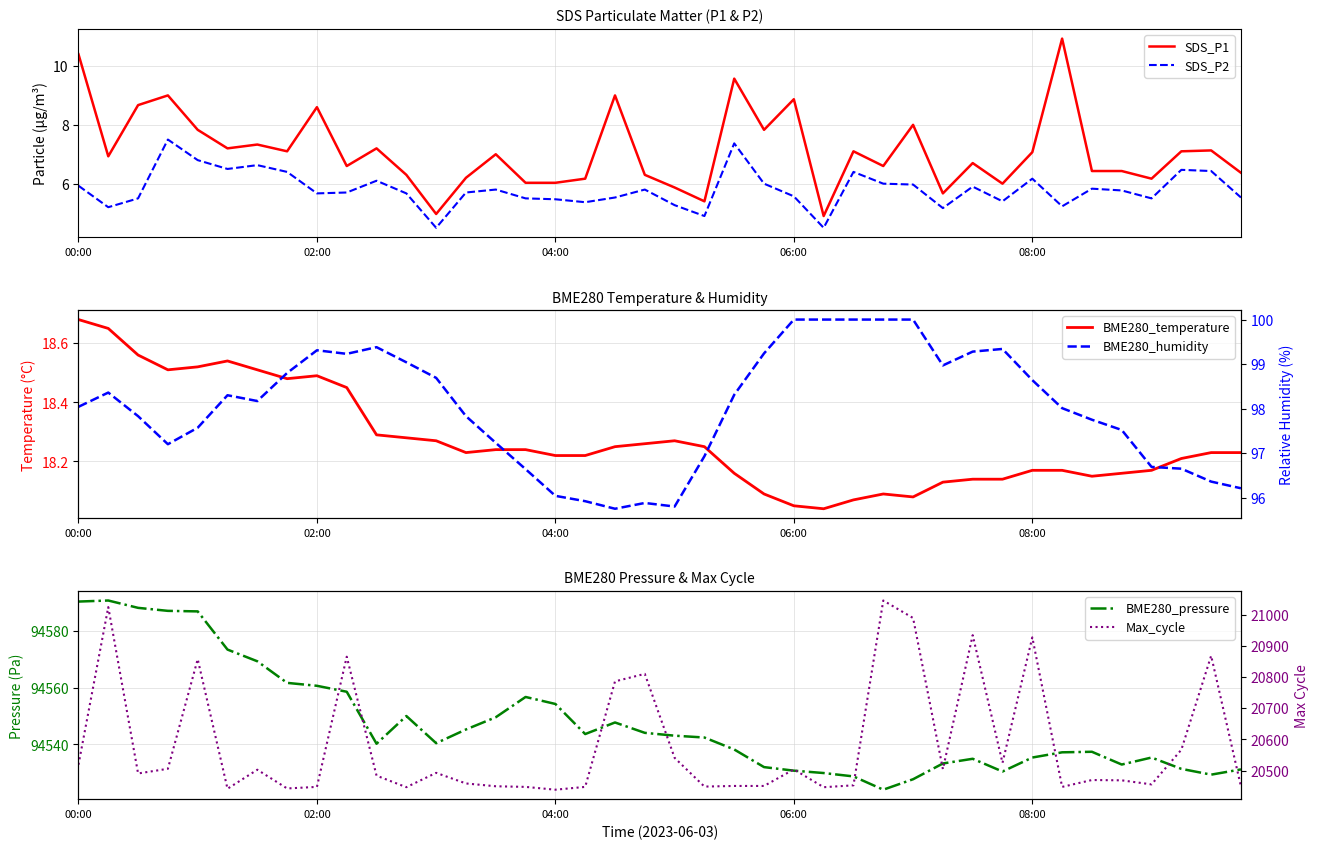

What is the highest value of the SDS_P1 series?

10.9